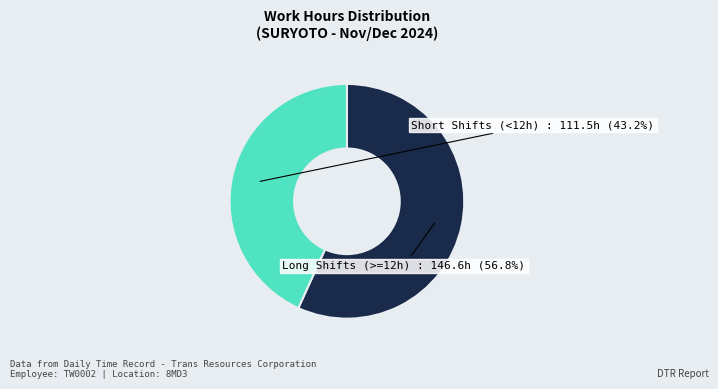

Between Long Shifts (>=12h) and Short Shifts (<12h), which is larger?

Long Shifts (>=12h)